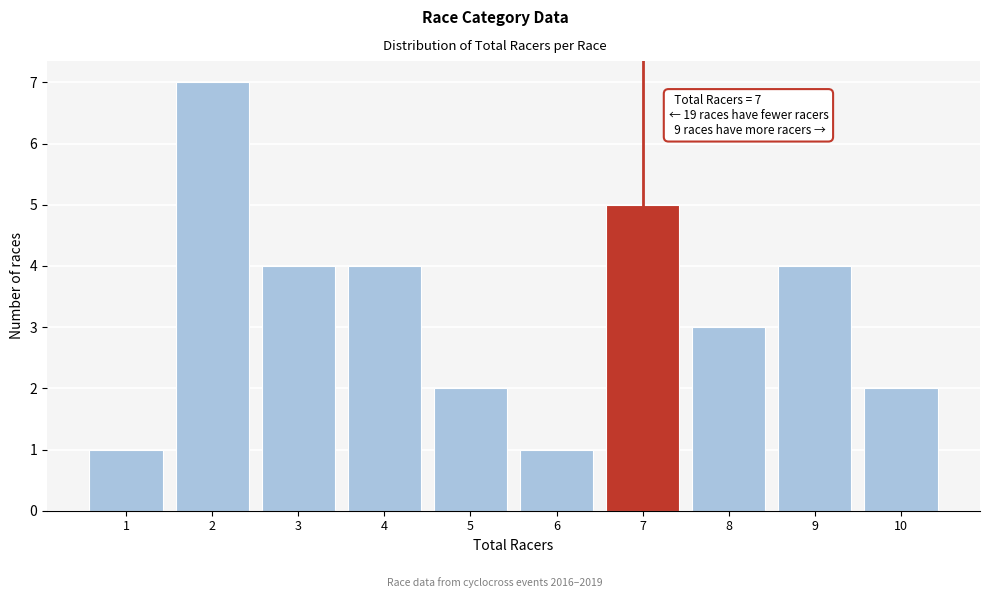

Over which range of the x-axis is the bar tallest?

1.5 to 2.5